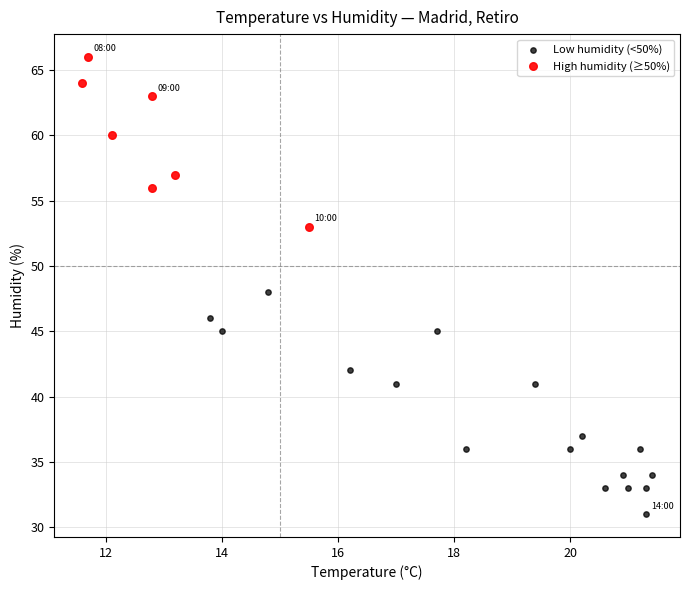

Which series has the widest spread of Y values?

Low humidity (<50%)